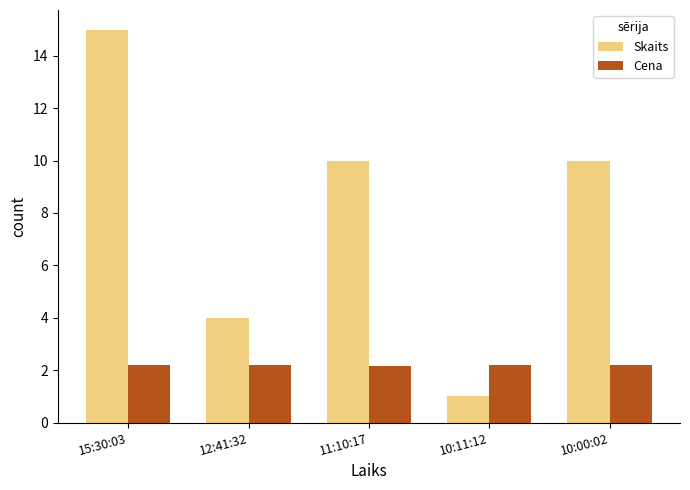

What is the difference between the highest and lowest values at 15:30:03?

12.8